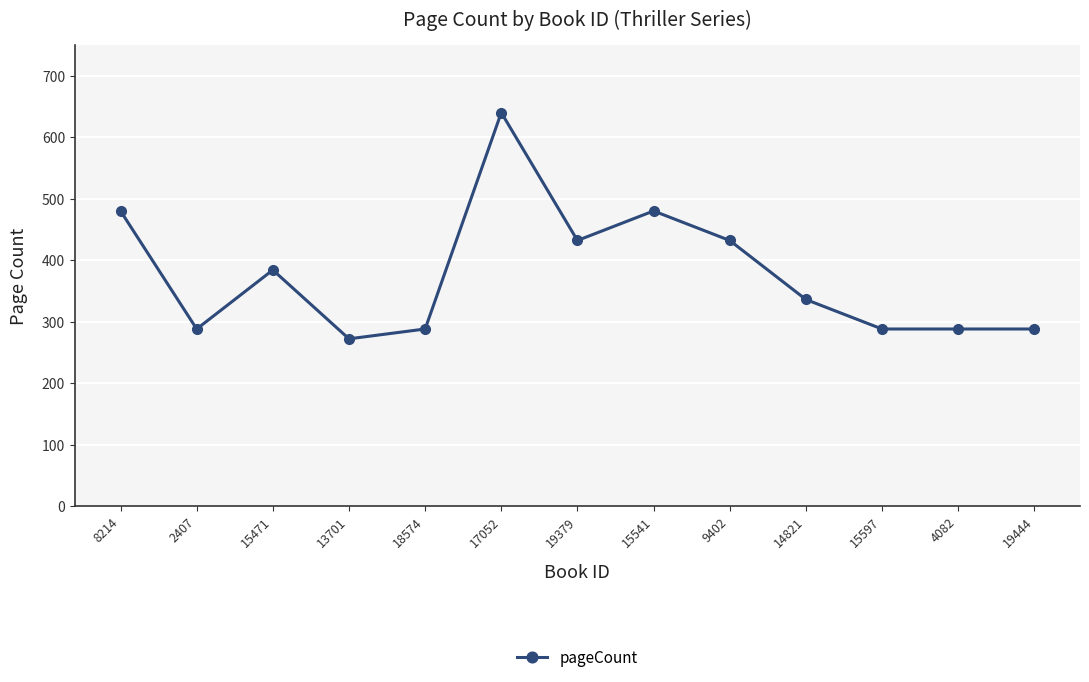

Which label corresponds to the smallest value in the chart?

13701